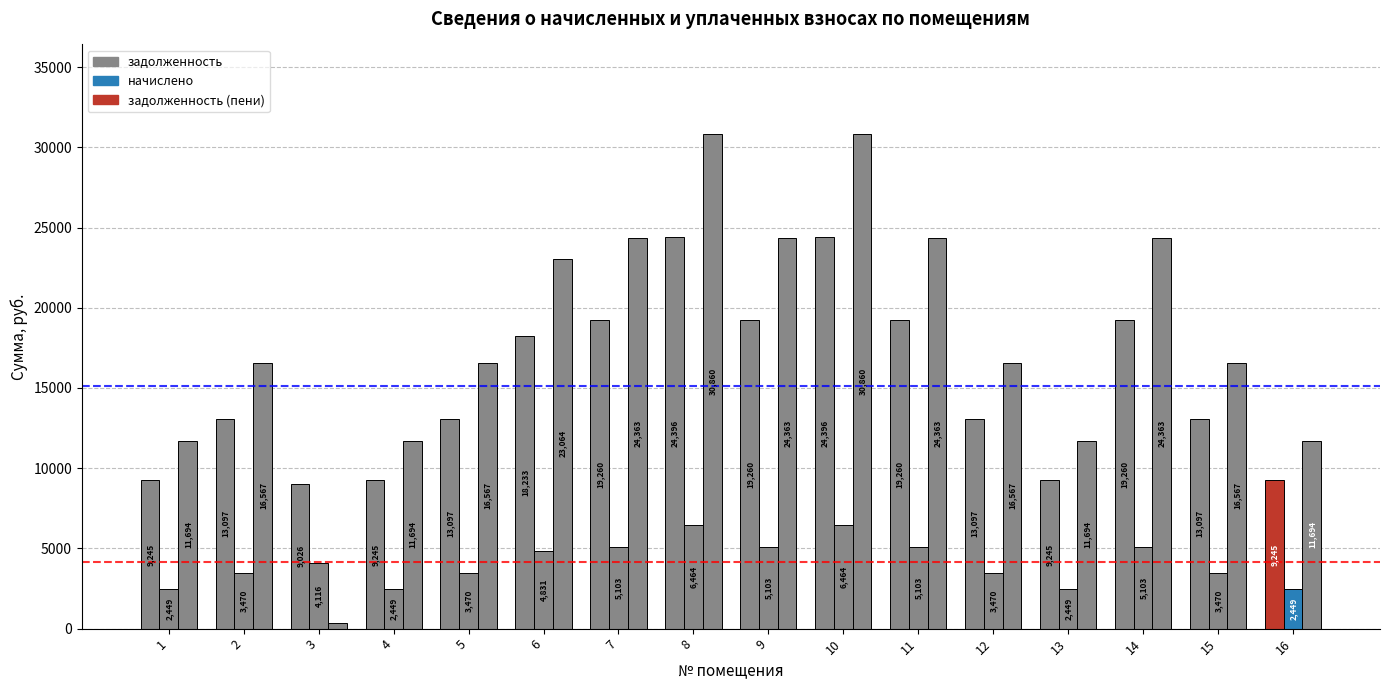

Is the value of начислено at 15 greater than the value of задолженность (пени) at 13?

No